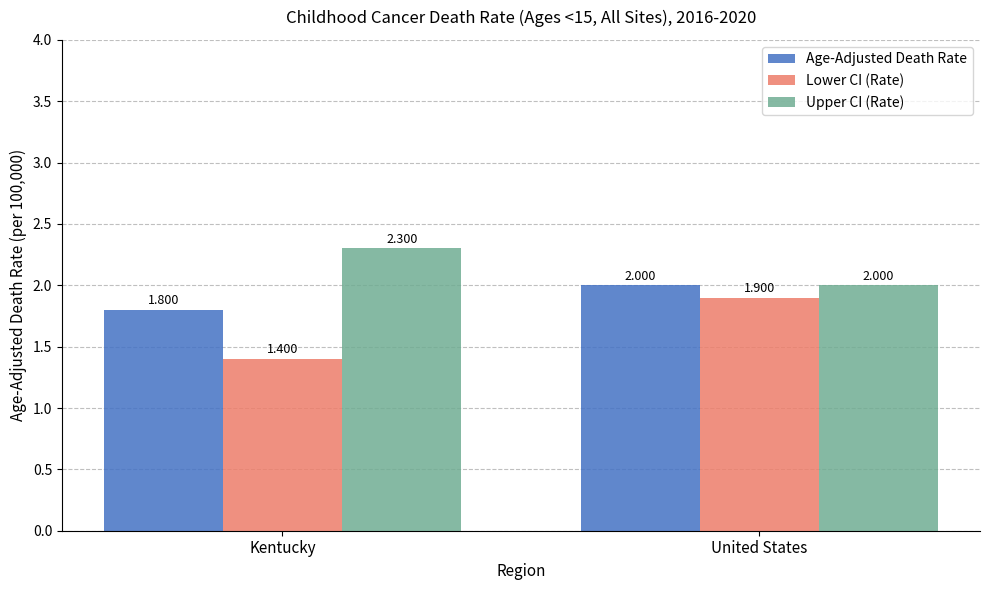

List the labels in order of Lower CI (Rate) value, smallest first.

Kentucky, United States